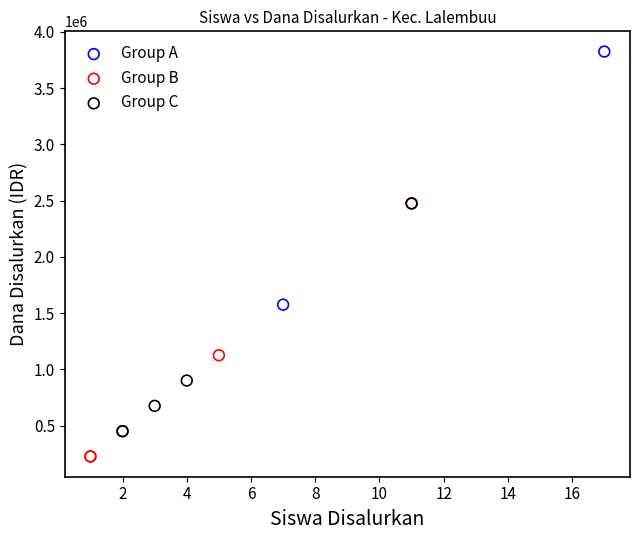

What are all the series names shown in the legend?

Group A, Group B, Group C